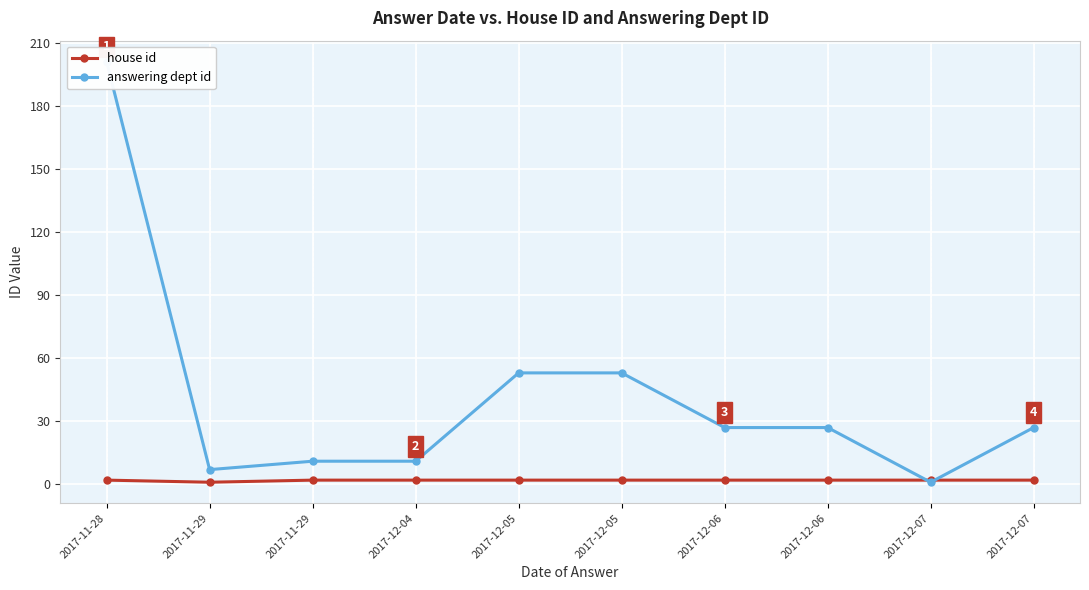

Which series has the largest total across all categories?

answering dept id